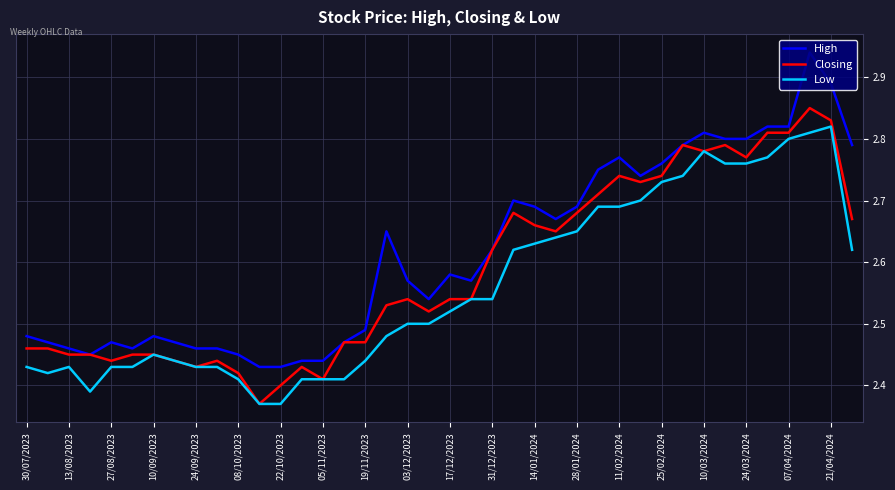

Rank the series by their average value, from lowest to highest.

Low, Closing, High